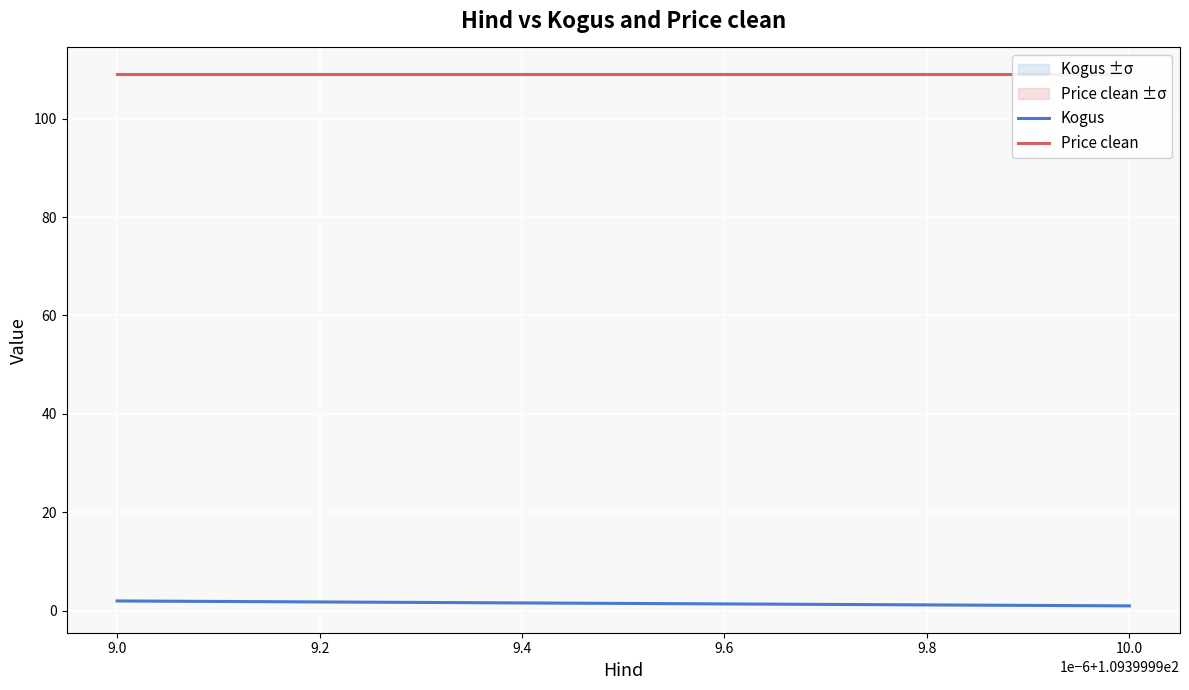

What is the value of the Kogus point at the 1st from the left?

2.0